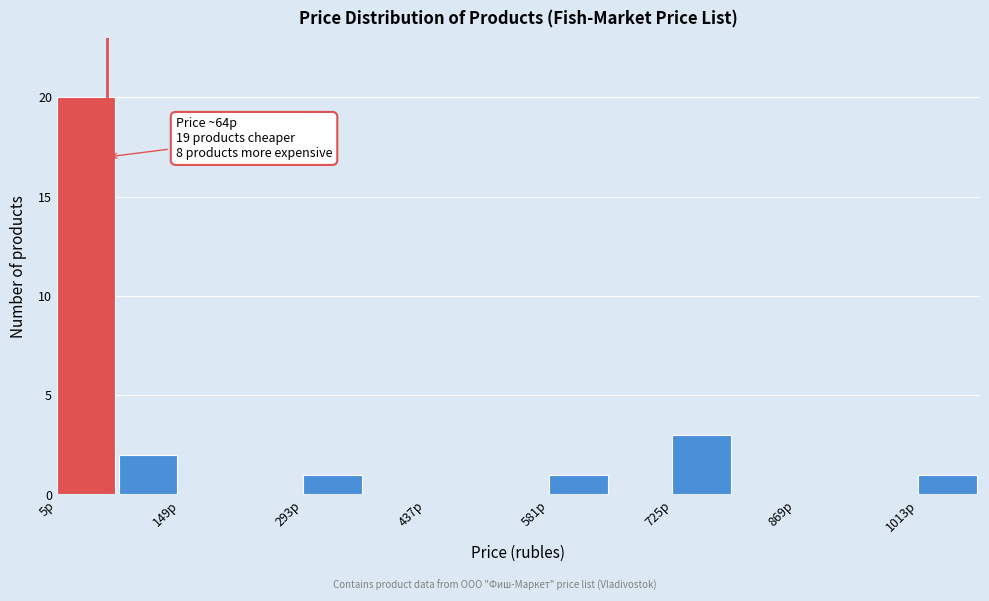

Around what value on the x-axis is the tallest bar? Give the approximate position of its centre, as read against the axis.

40